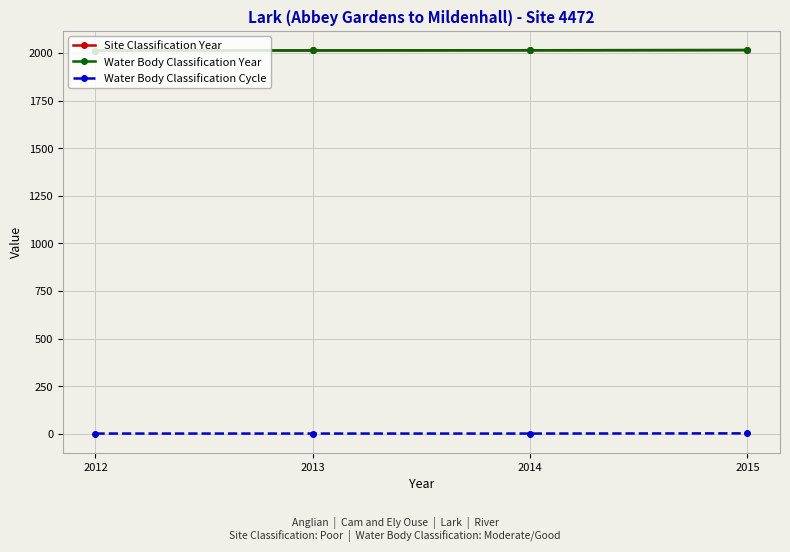

Reading left to right, extract all data points from this chart.

Site Classification Year: 2012	2013	2014	2015
Water Body Classification Year: 2012	2013	2014	2015
Water Body Classification Cycle: 1	1	1	2